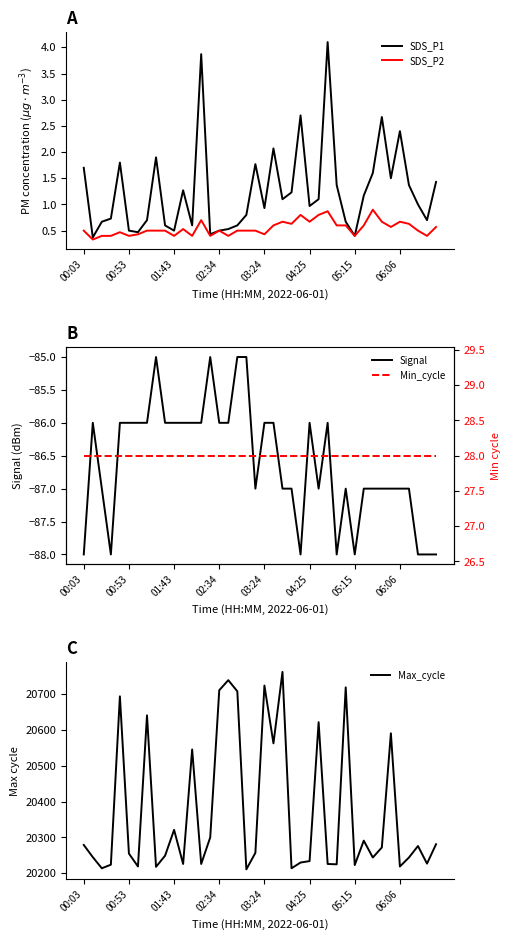

Is it true that SDS_P1 equals 1.7 at 00:03?

True